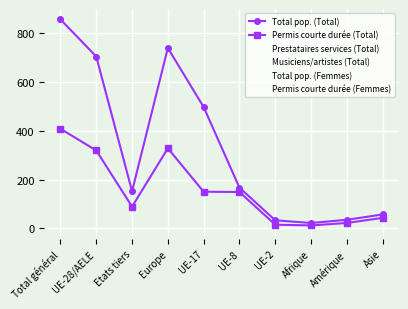

Where is the first local minimum for Prestataires services (Total)?

Etats tiers